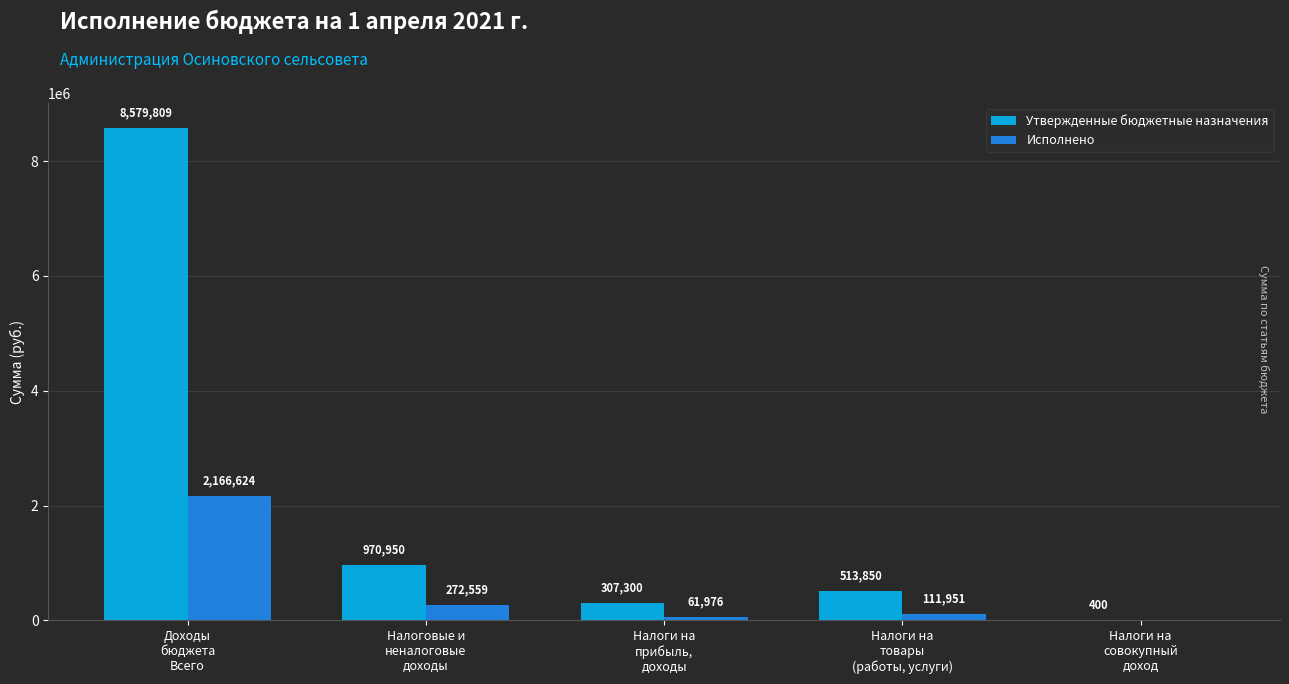

Which series has the largest total across all categories?

Утвержденные бюджетные назначения